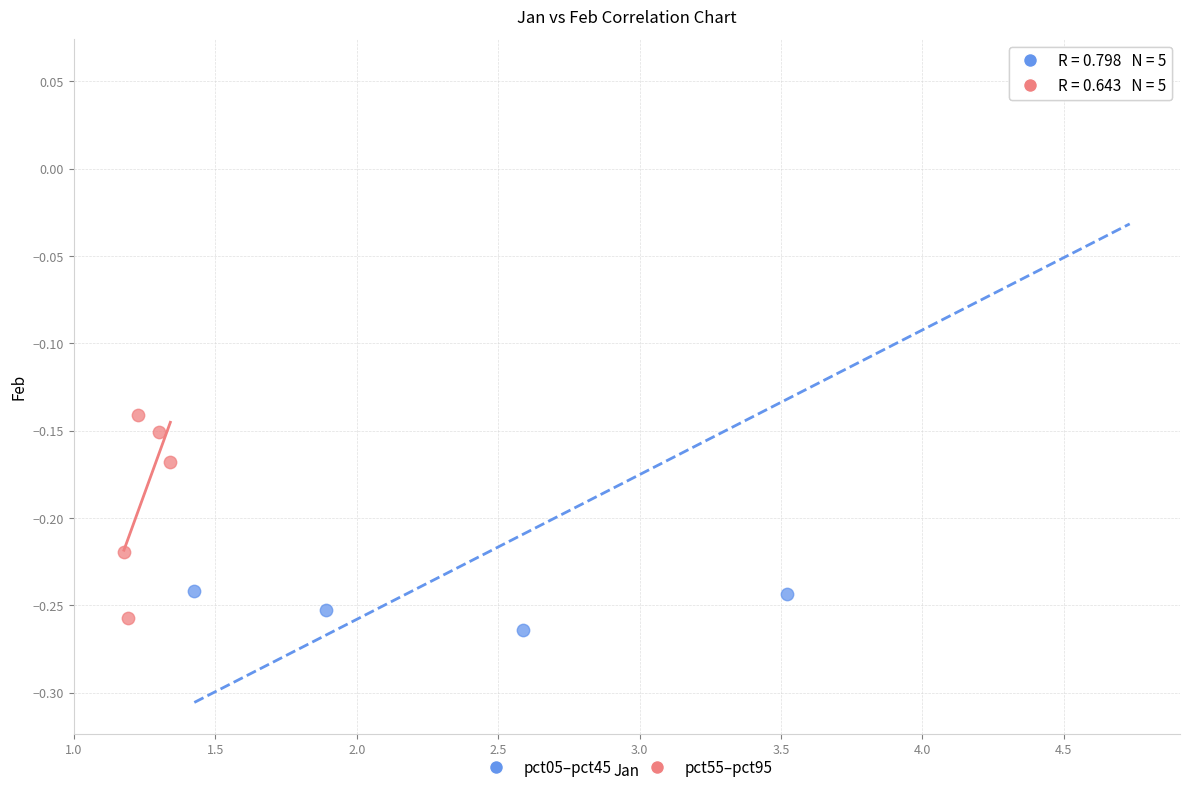

Which series contains the highest Y value?

pct05–pct45